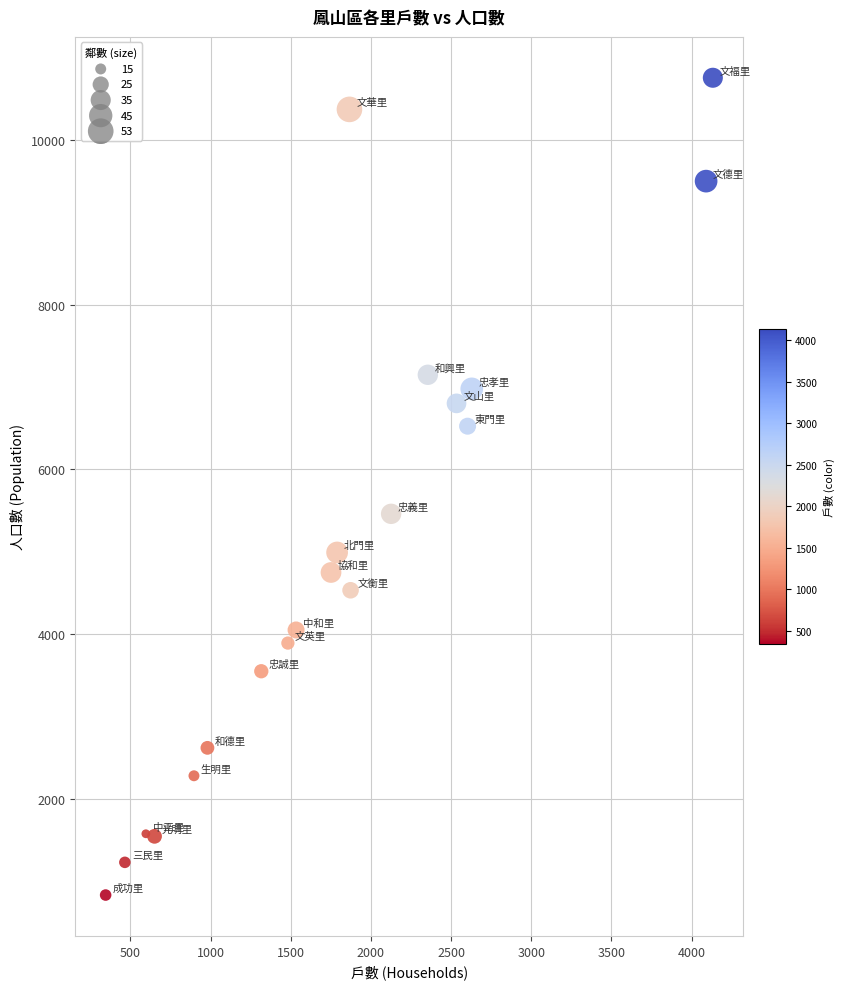

What is the range of X values (max minus min)?

3788